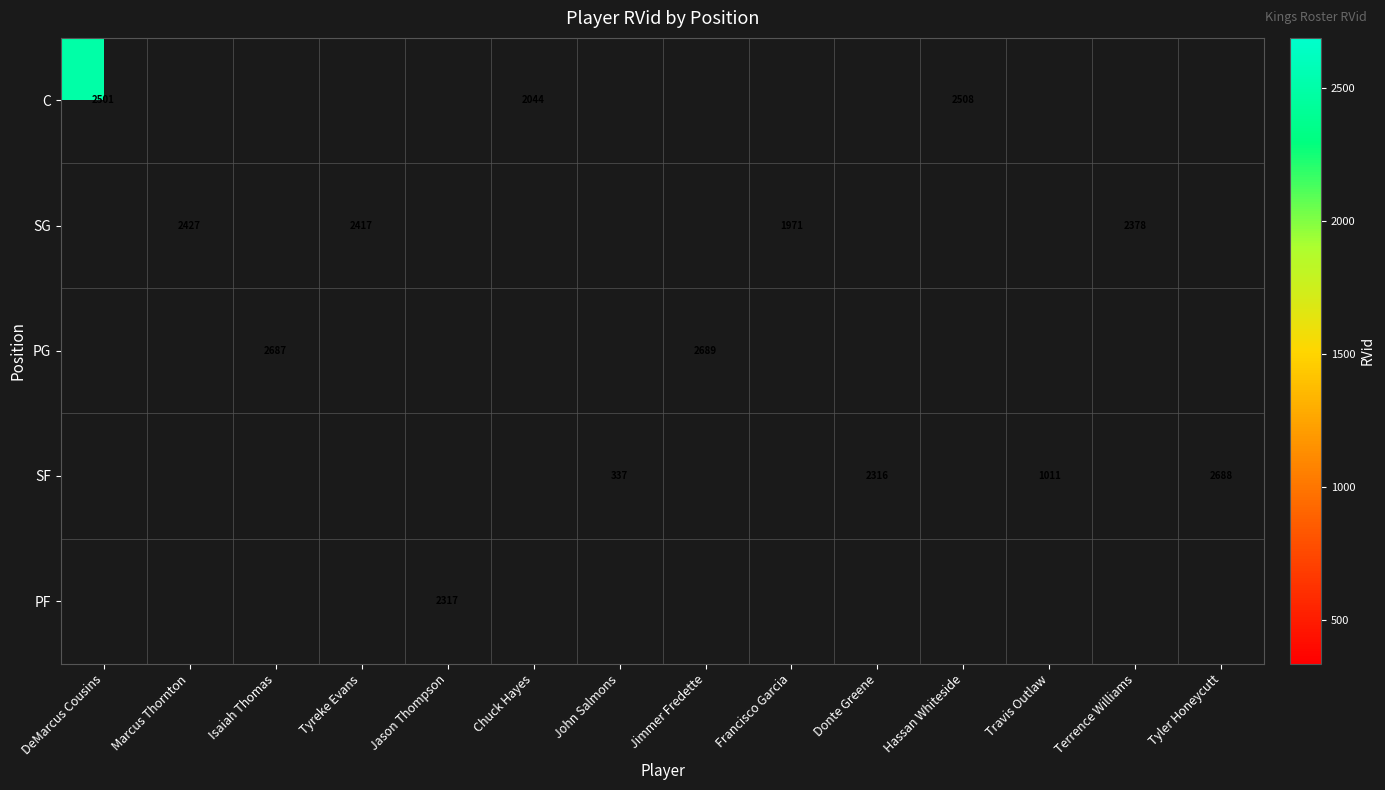

True or false: SF has a value of 2316 at Donte Greene.

True